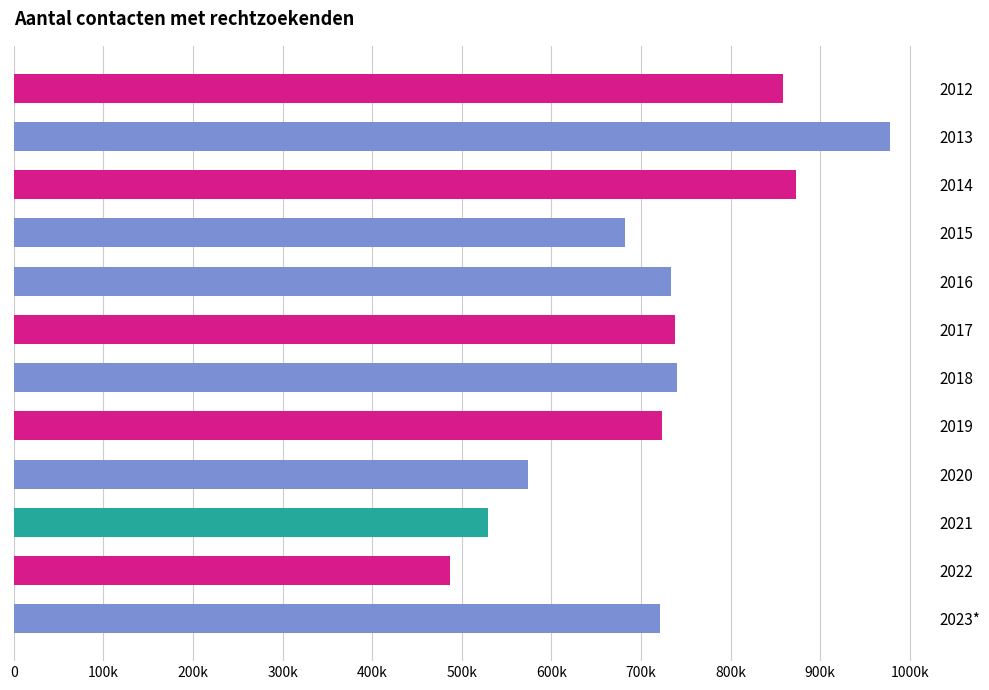

Does the chart contain any negative values?

No